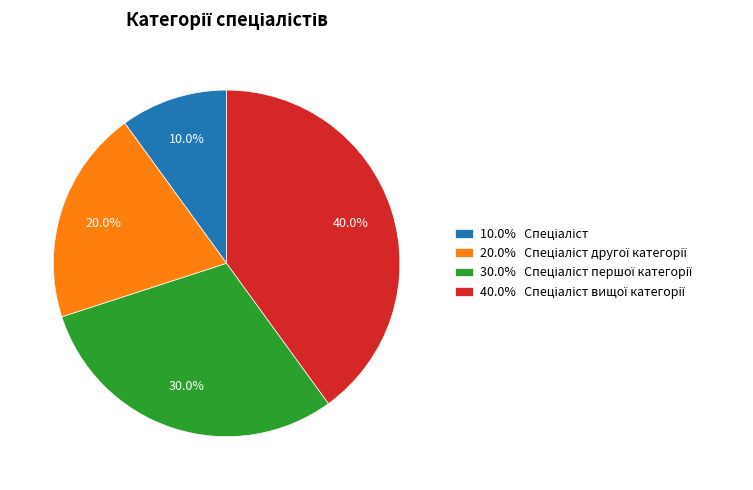

How many segments does this pie chart have?

4